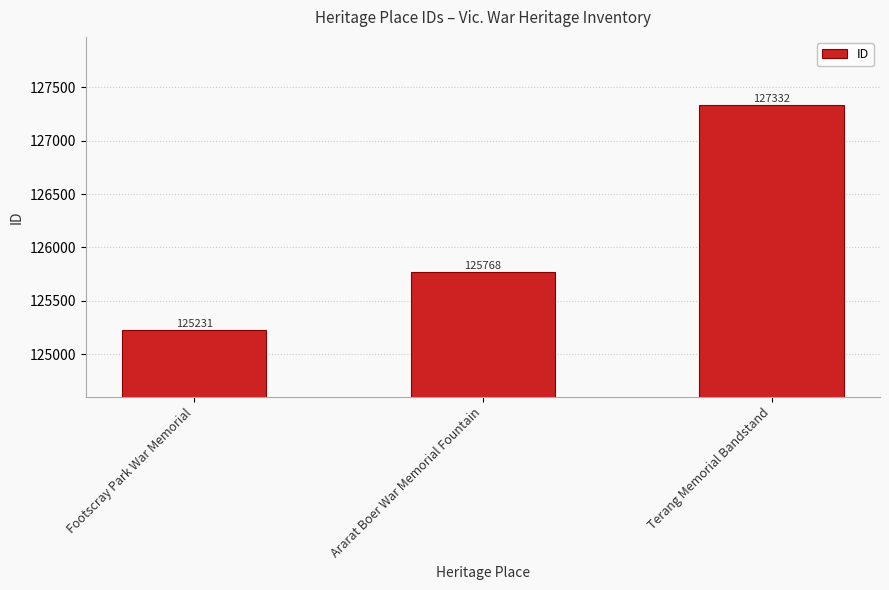

Which category has the lowest value across all series?

Footscray Park War Memorial